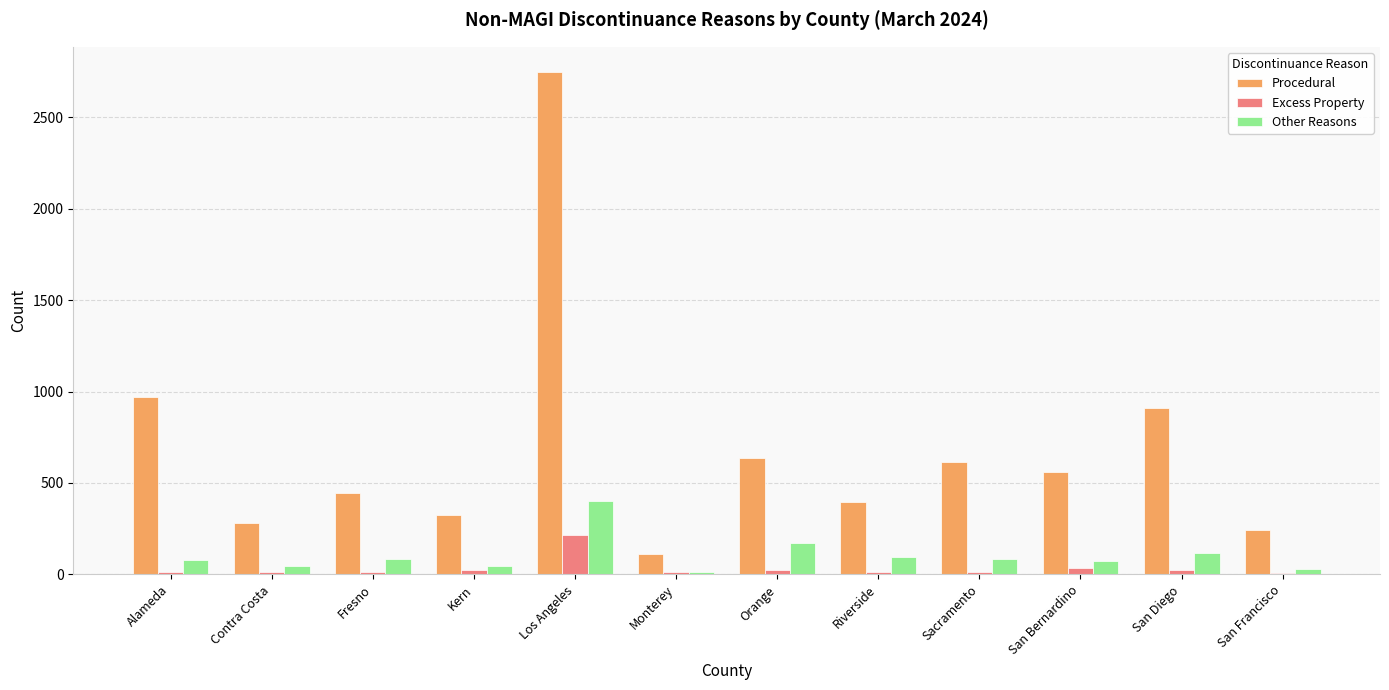

Which label corresponds to the largest value in the chart?

Los Angeles